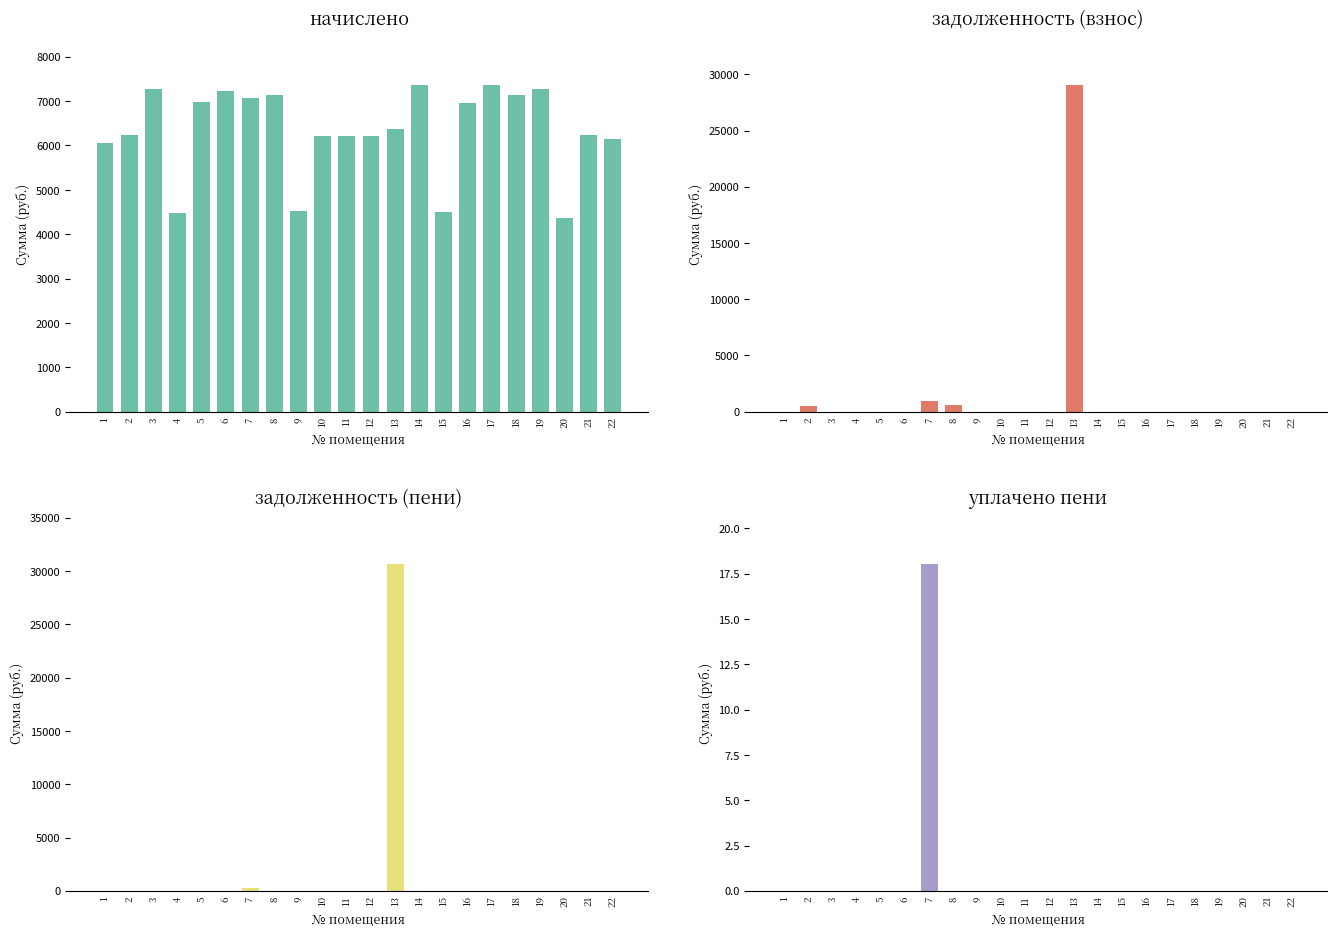

Are the bars grouped side by side (vs. stacked)?

Yes